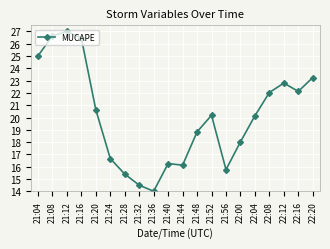

At which label does the data first exceed 20?

21:04